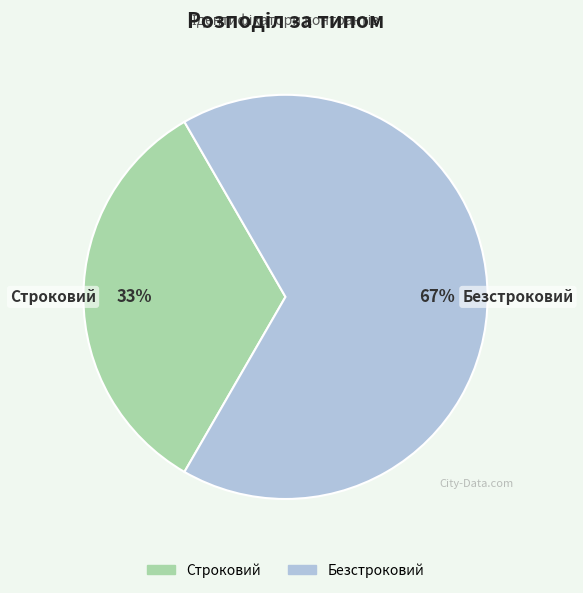

True or false: Строковий accounts for 33% of the total.

True